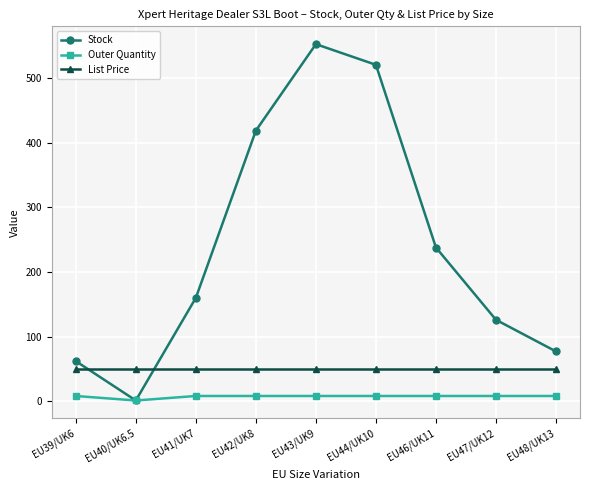

Rank the series by their maximum value, from lowest to highest.

Outer Quantity, List Price, Stock